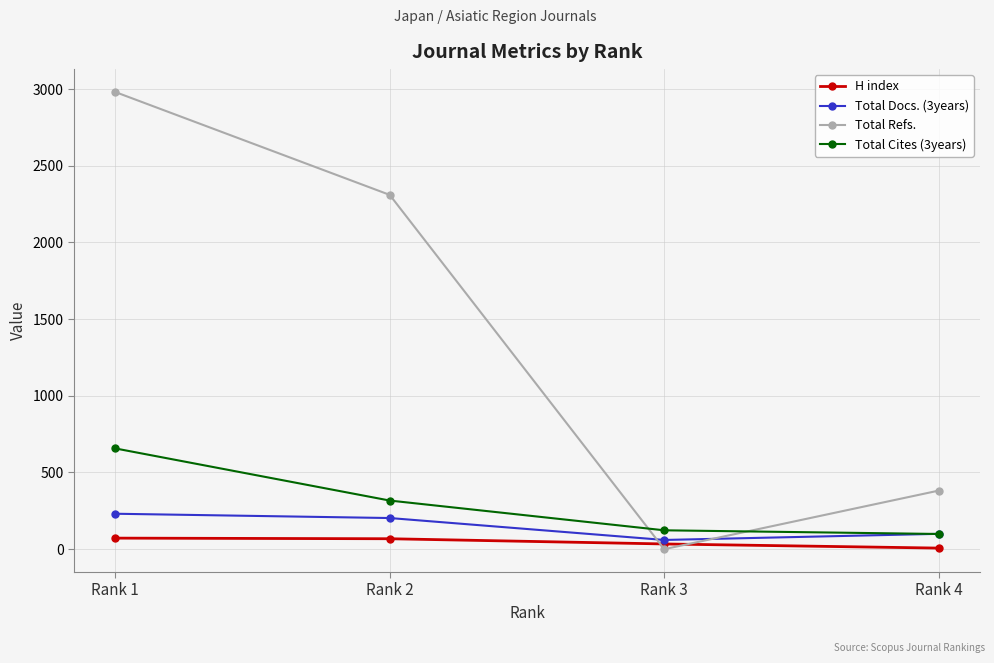

What is the difference between the maximum and minimum values in the Total Cites (3years) series?

558